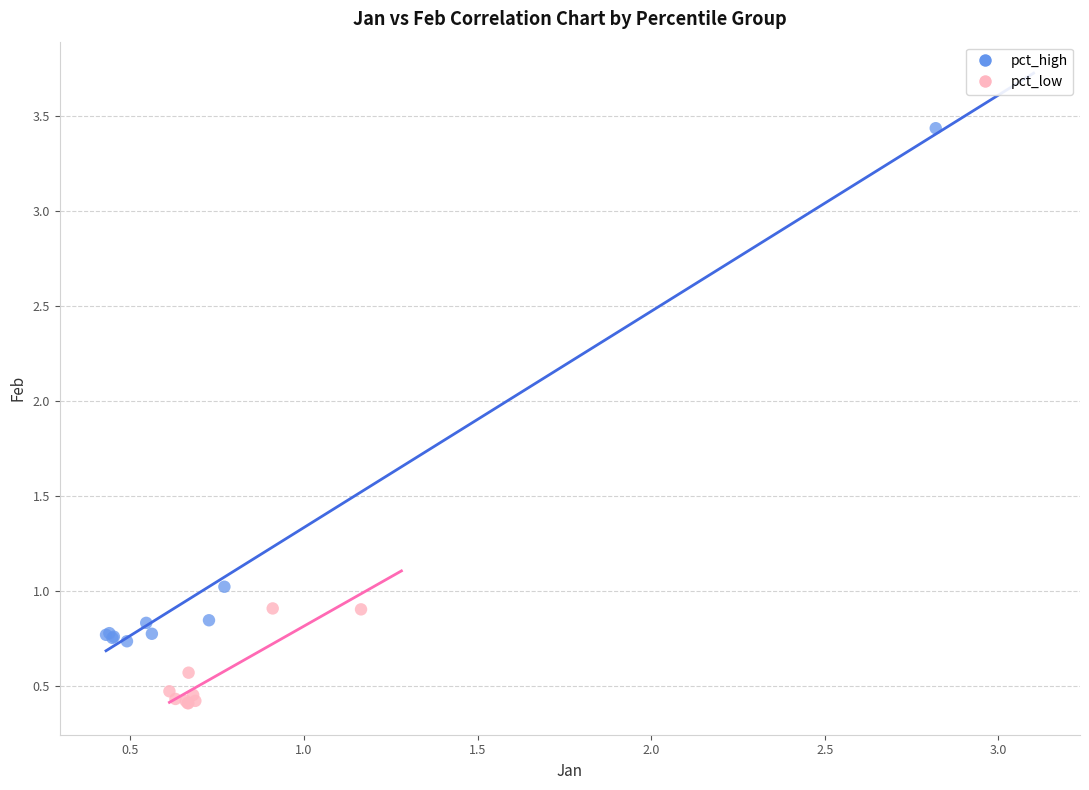

Which series has the largest Y range (max minus min)?

pct_high